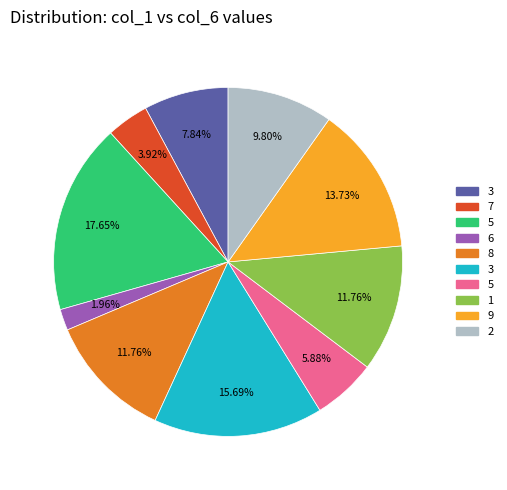

Does any single category account for the majority?

No